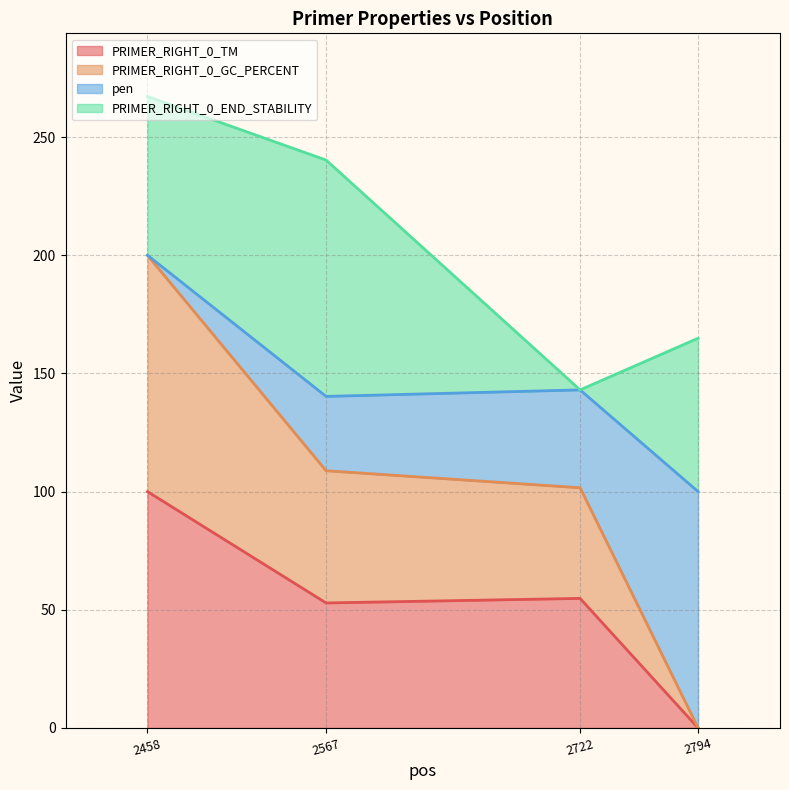

The value of PRIMER_RIGHT_0_TM at 2567 is 25.8. True or false?

False